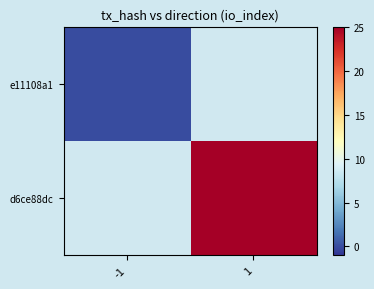

Which series has the widest spread of values?

e11108a1